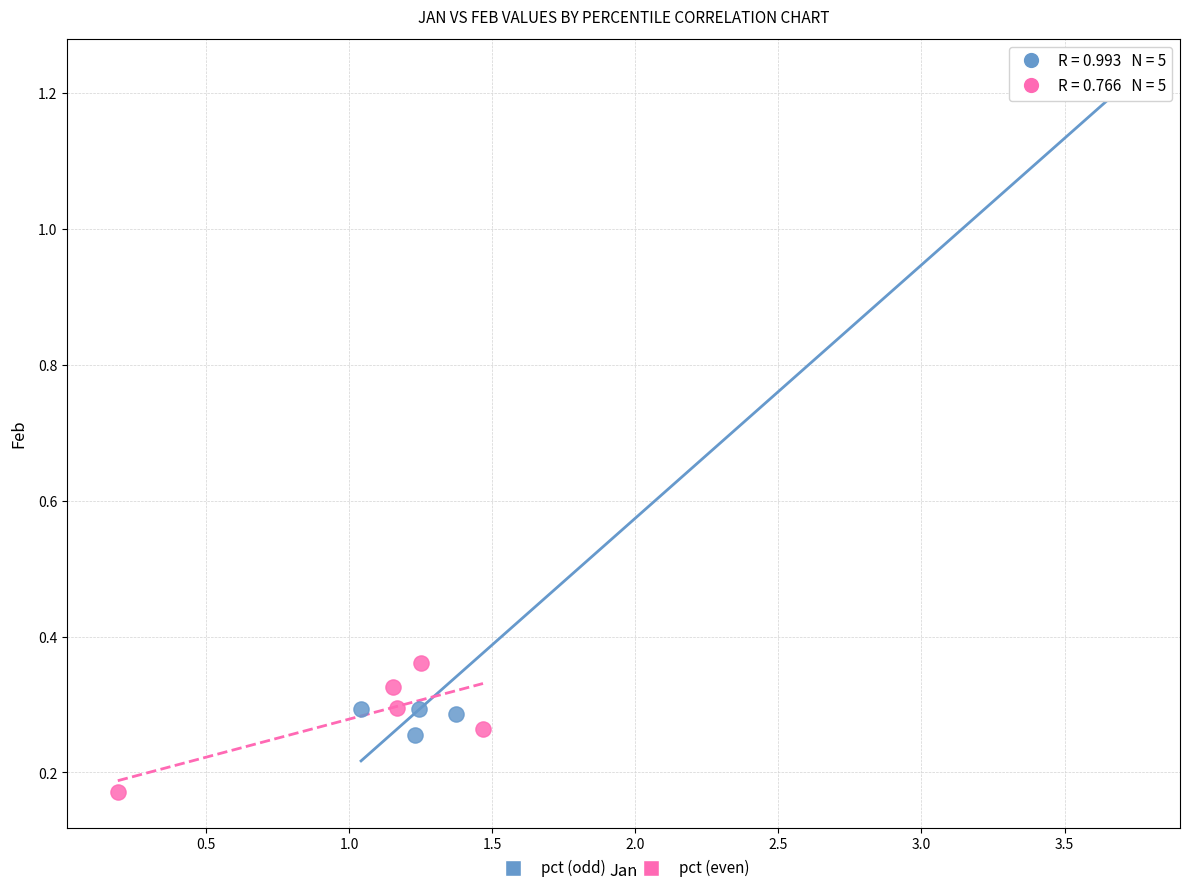

Which series contains the highest Y value?

pct (odd)